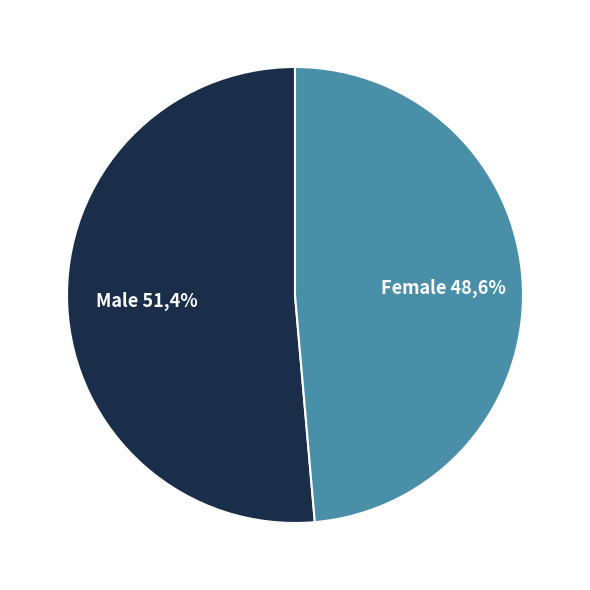

How much of the chart is everything except Male?

48.6%